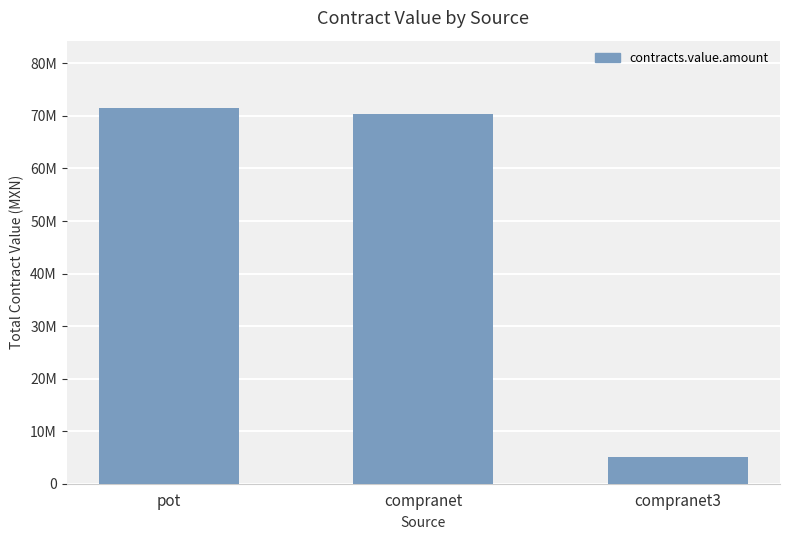

What is the label of the 3rd bar from the right?

pot